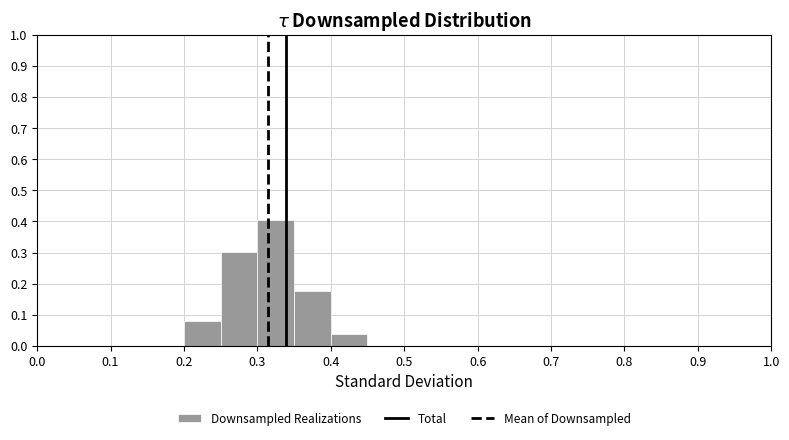

Reading left to right, list every bar in this chart as the range it spans on the x-axis followed by its height. The values are not printed on the chart, so give them approximately, as read against the axis.

0.00 to 0.05: 0
0.05 to 0.10: 0
0.10 to 0.15: 0
0.15 to 0.20: 0
0.20 to 0.25: 0.08
0.25 to 0.30: 0.30
0.30 to 0.35: 0.41
0.35 to 0.40: 0.18
0.40 to 0.45: 0.04
0.45 to 0.50: 0
0.50 to 0.55: 0
0.55 to 0.60: 0
0.60 to 0.65: 0
0.65 to 0.70: 0
0.70 to 0.75: 0
0.75 to 0.80: 0
0.80 to 0.85: 0
0.85 to 0.90: 0
0.90 to 0.95: 0
0.95 to 1.00: 0